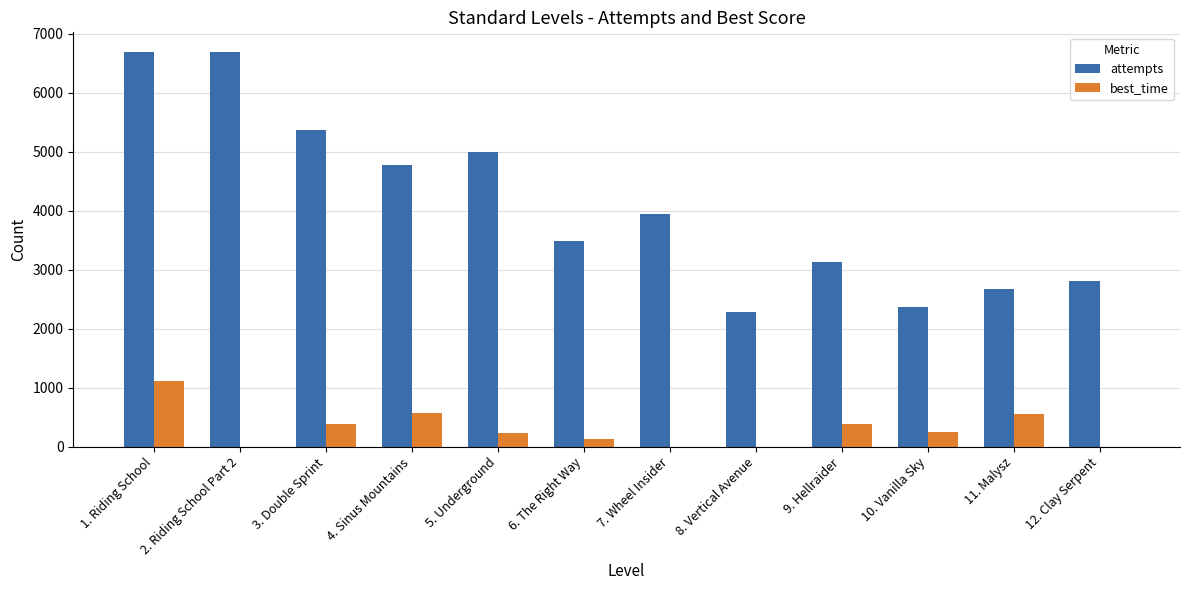

The attempts series shows 2667 at 11. Malysz. True or false?

True